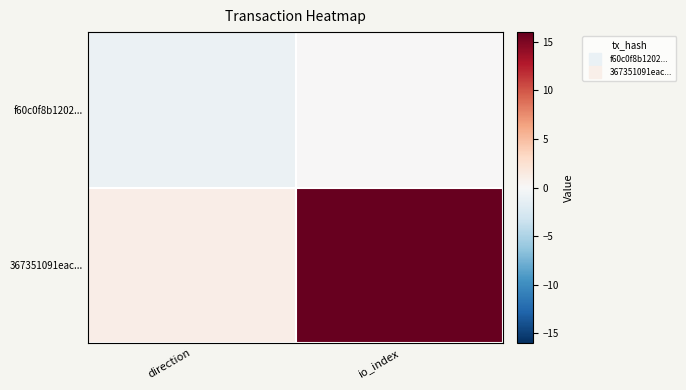

What is the spread (max minus min) of values at io_index?

16